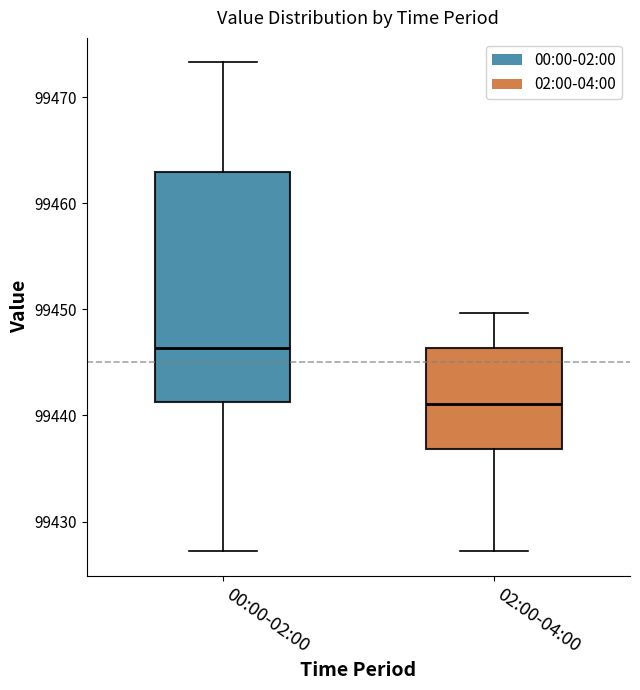

Where is the lower edge of the box for 02:00-04:00 on the y-axis? The values are not printed on the chart, so give them approximately, as read against the axis.

99437